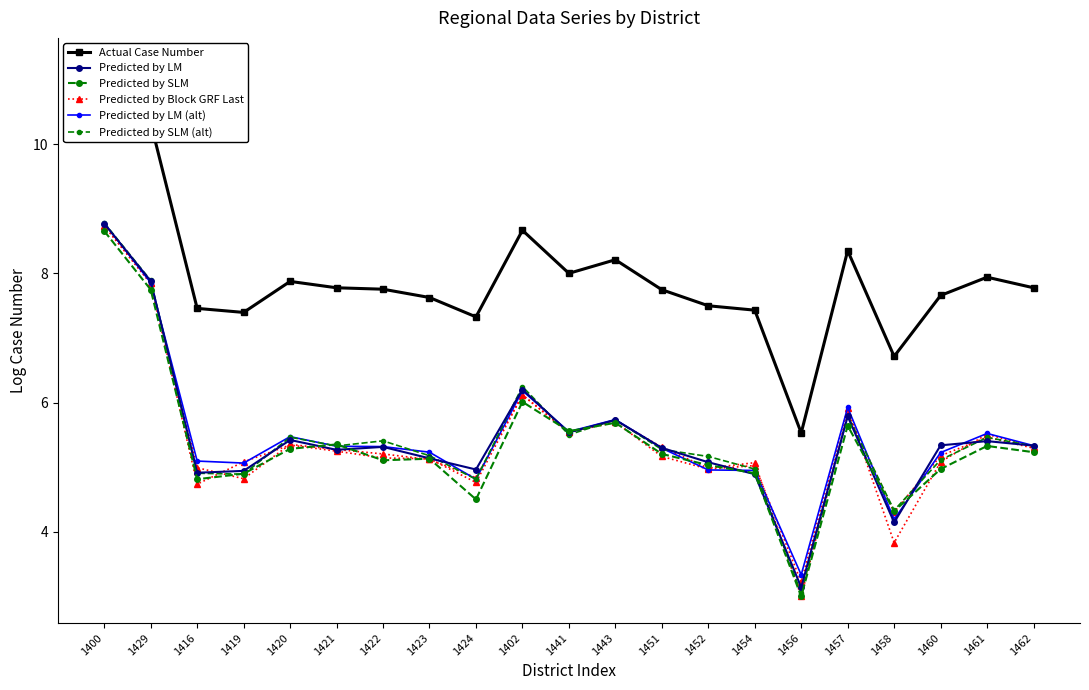

Reading left to right, what are all the values shown in this chart?

Actual Case Number: 11.2	10.3	7.5	7.4	7.9	7.8	7.8	7.6	7.3	8.7	8.0	8.2	7.7	7.5	7.4	5.5	8.4	6.7	7.7	7.9	7.8
Predicted by LM: 8.8	7.9	4.9	4.9	5.4	5.3	5.3	5.1	5.0	6.2	5.5	5.7	5.3	5.1	4.9	3.1	5.8	4.1	5.3	5.4	5.3
Predicted by SLM: 8.7	7.7	4.8	4.9	5.3	5.4	5.1	5.1	4.5	6.0	5.6	5.7	5.2	5.0	4.9	3.0	5.6	4.3	5.0	5.3	5.2
Predicted by Block GRF Last: 8.7	7.8	4.7	5.1	5.3	5.2	5.1	5.1	4.8	6.1	5.5	5.7	5.3	5.0	5.1	3.0	5.8	4.3	5.2	5.5	5.3
Predicted by LM (alt): 8.8	7.9	5.1	5.1	5.5	5.3	5.3	5.2	4.8	6.2	5.5	5.7	5.3	5.0	4.9	3.3	5.9	4.2	5.2	5.5	5.3
Predicted by SLM (alt): 8.8	7.9	4.9	4.9	5.5	5.3	5.4	5.2	4.8	6.2	5.5	5.7	5.3	5.2	5.0	3.0	5.8	4.3	5.1	5.5	5.3